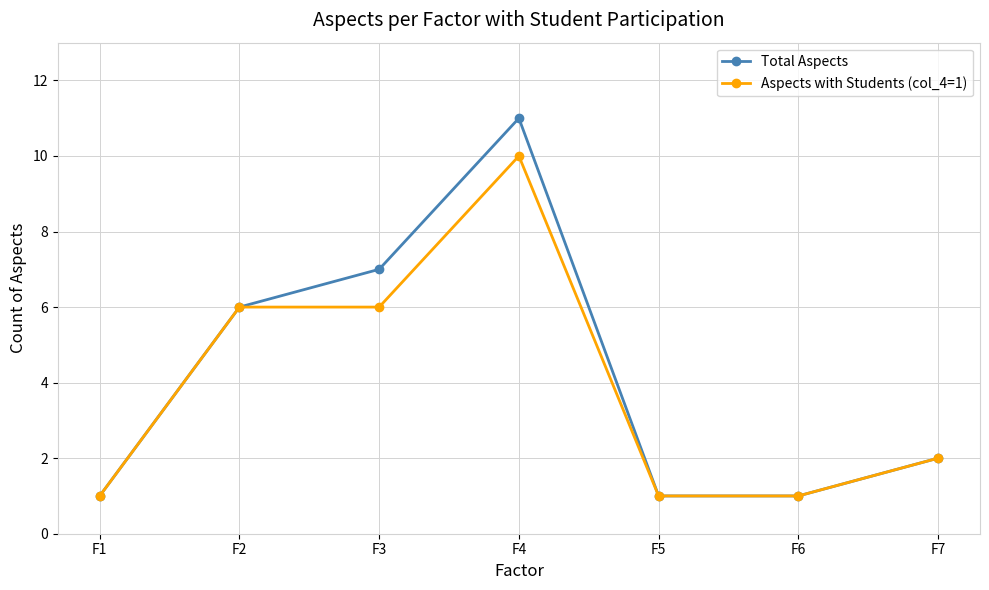

What is the total value across all series at F4?

21